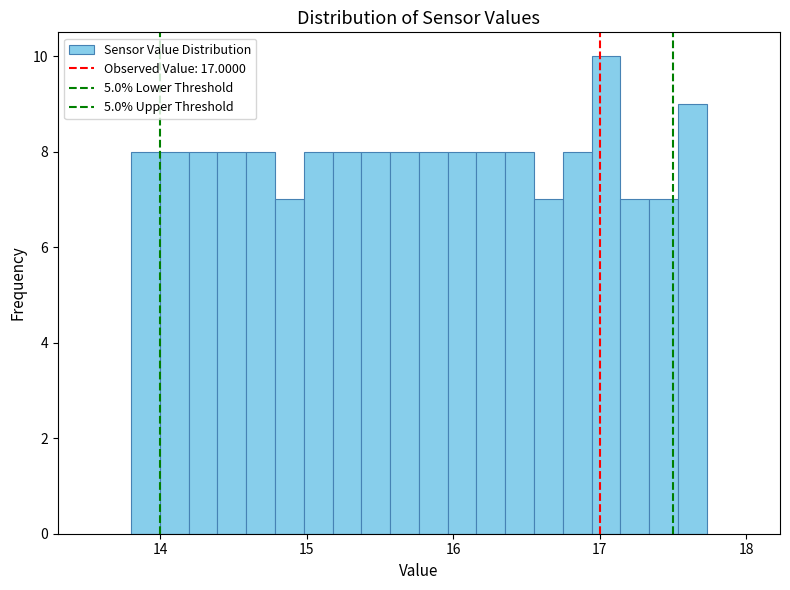

Read against the x-axis, roughly where is the centre of the tallest bar?

17.0